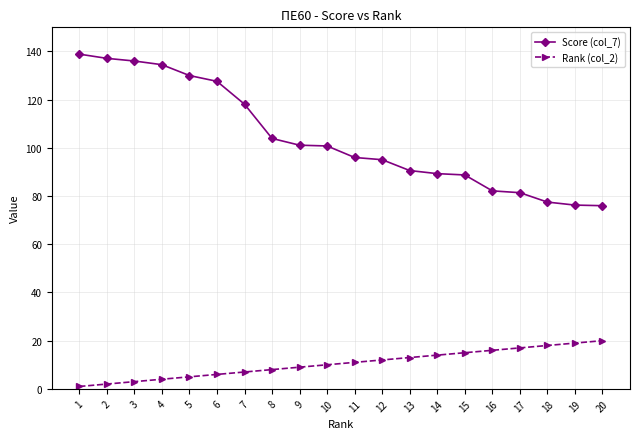

What is the total value across all series at 4?

138.5